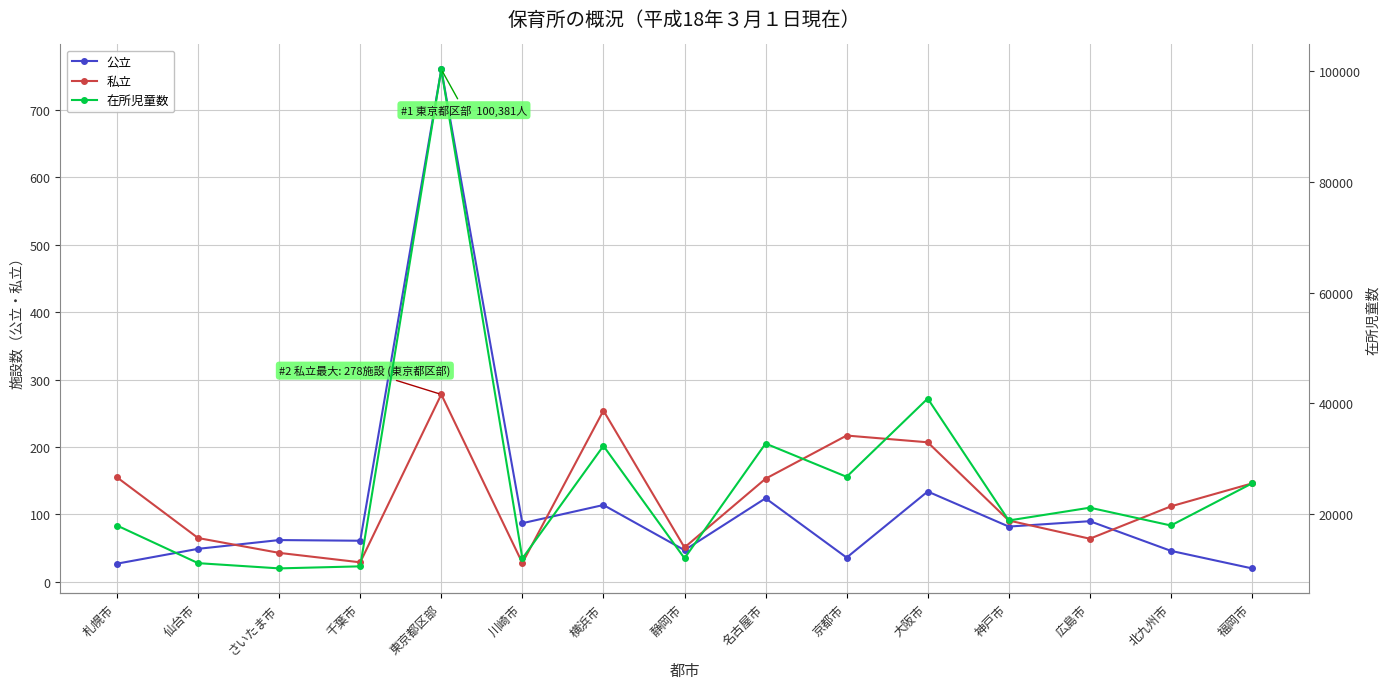

True or false: 在所児童数 and 私立 intersect in this chart.

False